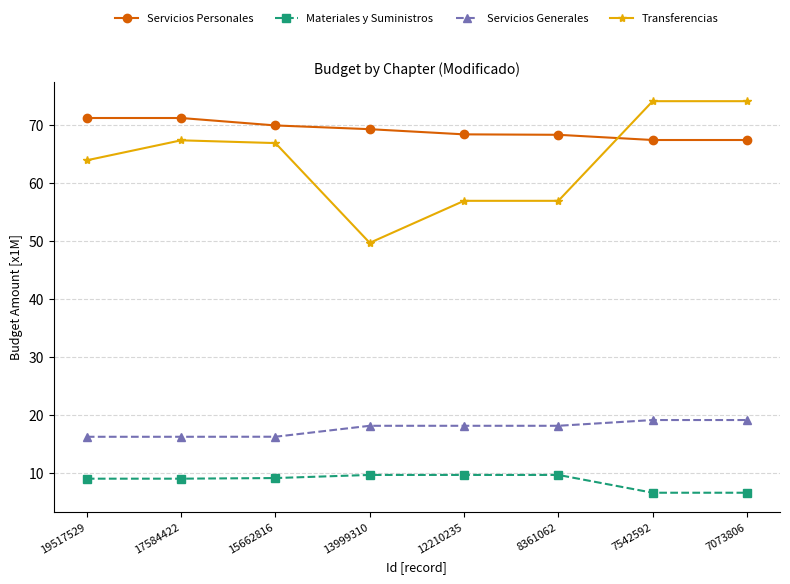

Is the value of Servicios Generales at 17584422 greater than the value of Transferencias at 17584422?

No